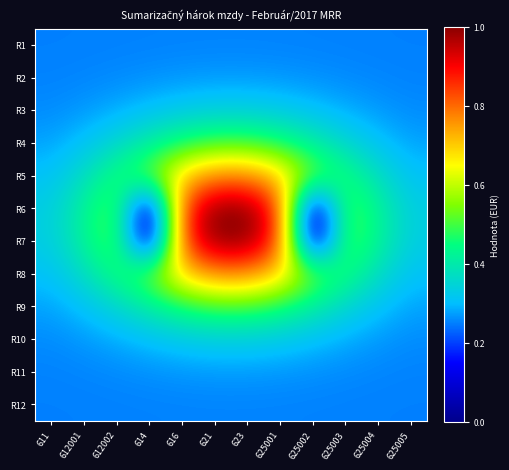

What is the maximum value shown in the chart?

1.0